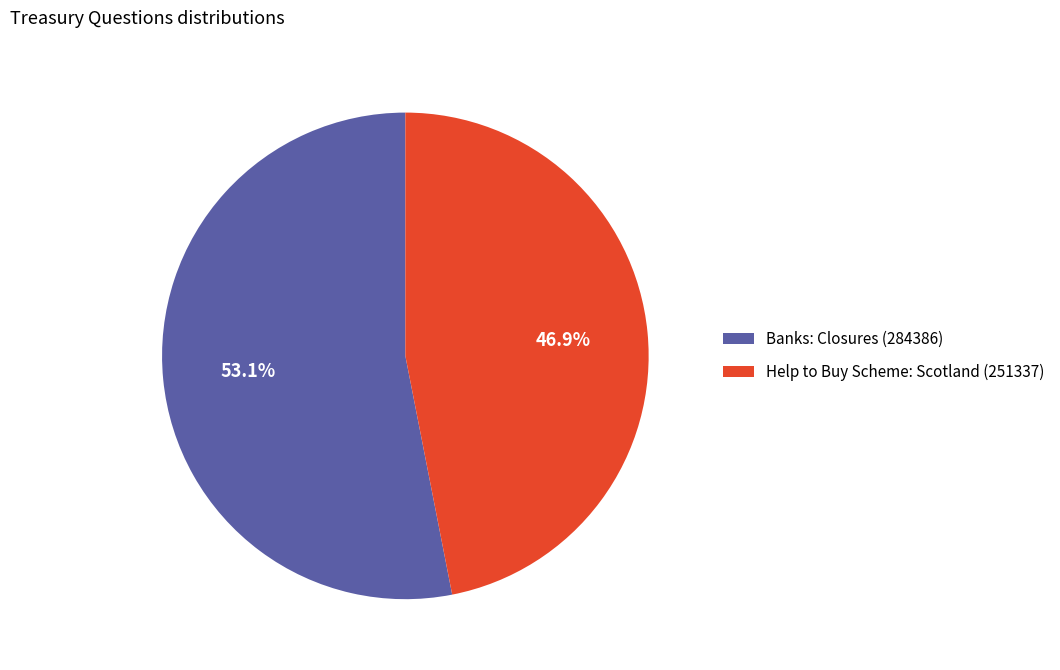

To the nearest percent, what percentage of the pie is Help to Buy Scheme: Scotland (251337)?

47%